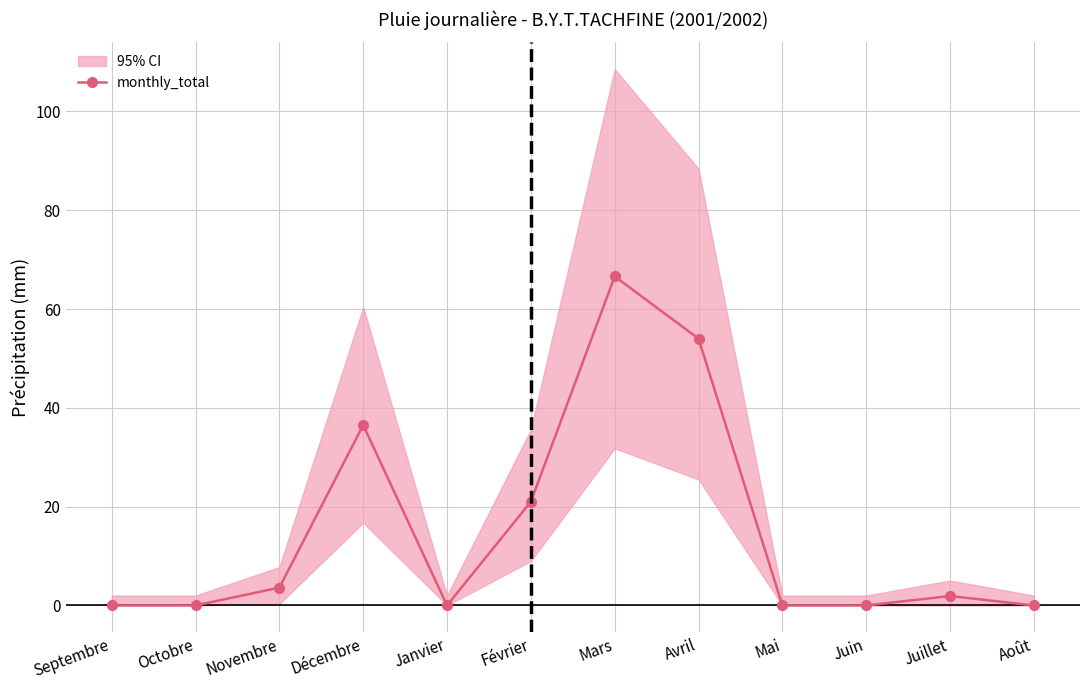

True or false: there are more than 0 points higher than both neighbors.

True